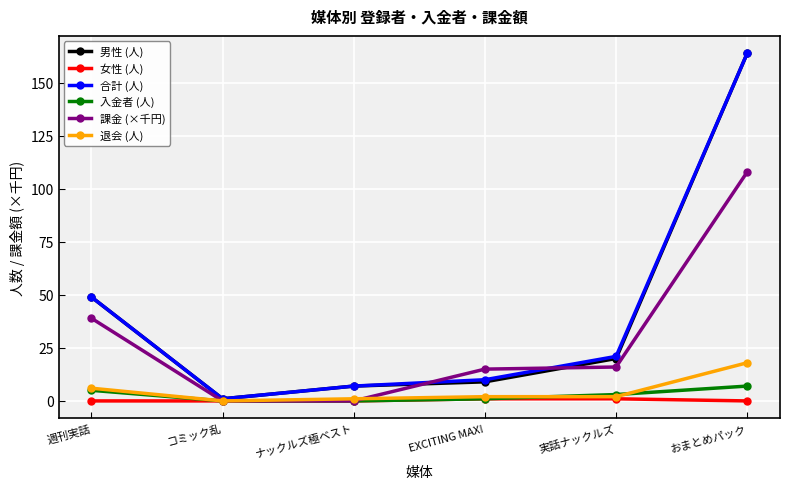

What is the label of the 1st point from the right?

おまとめパック